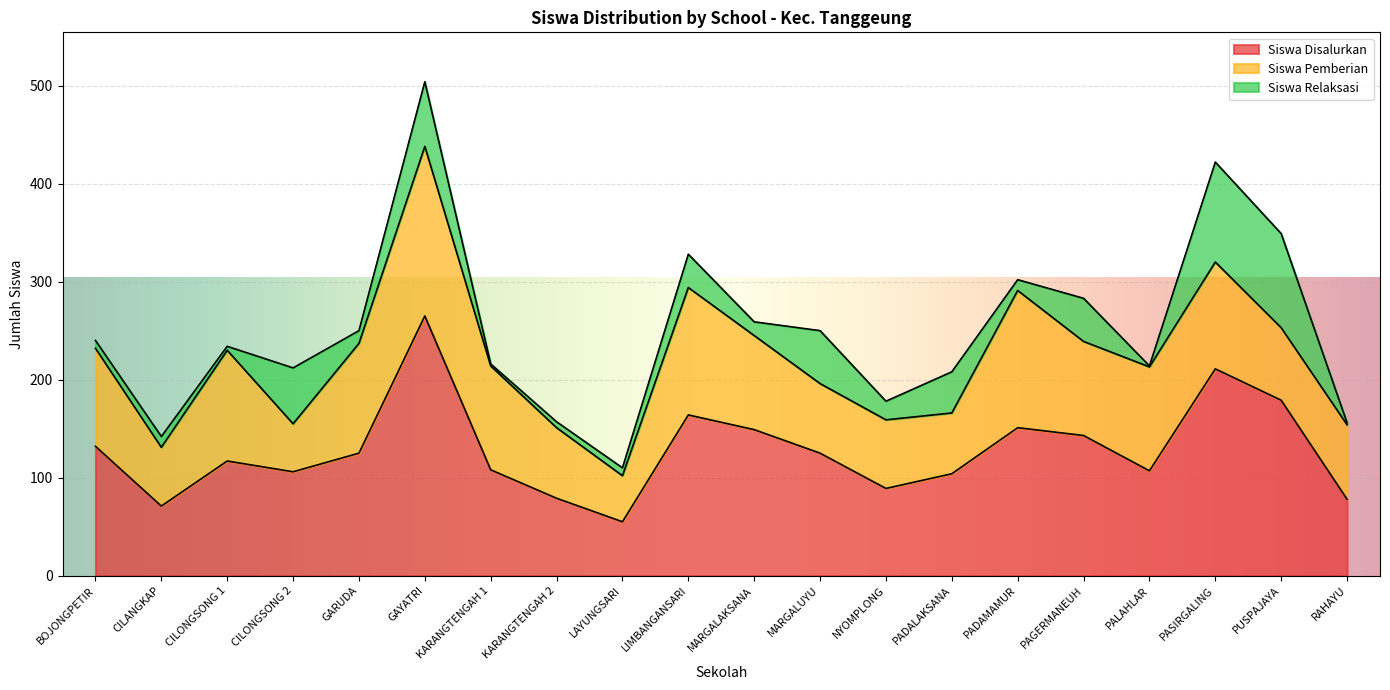

What is the maximum value for Siswa Disalurkan?

265